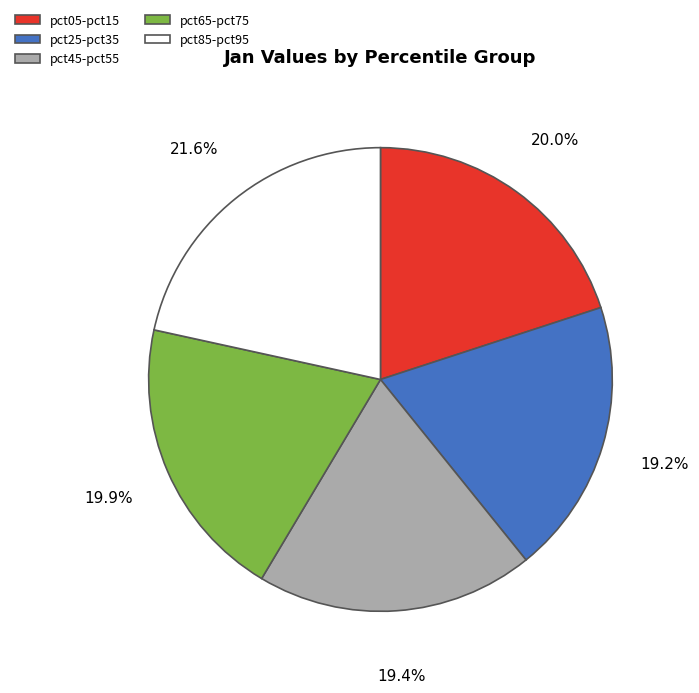

Which has a higher value, pct85-pct95 or pct05-pct15?

pct85-pct95